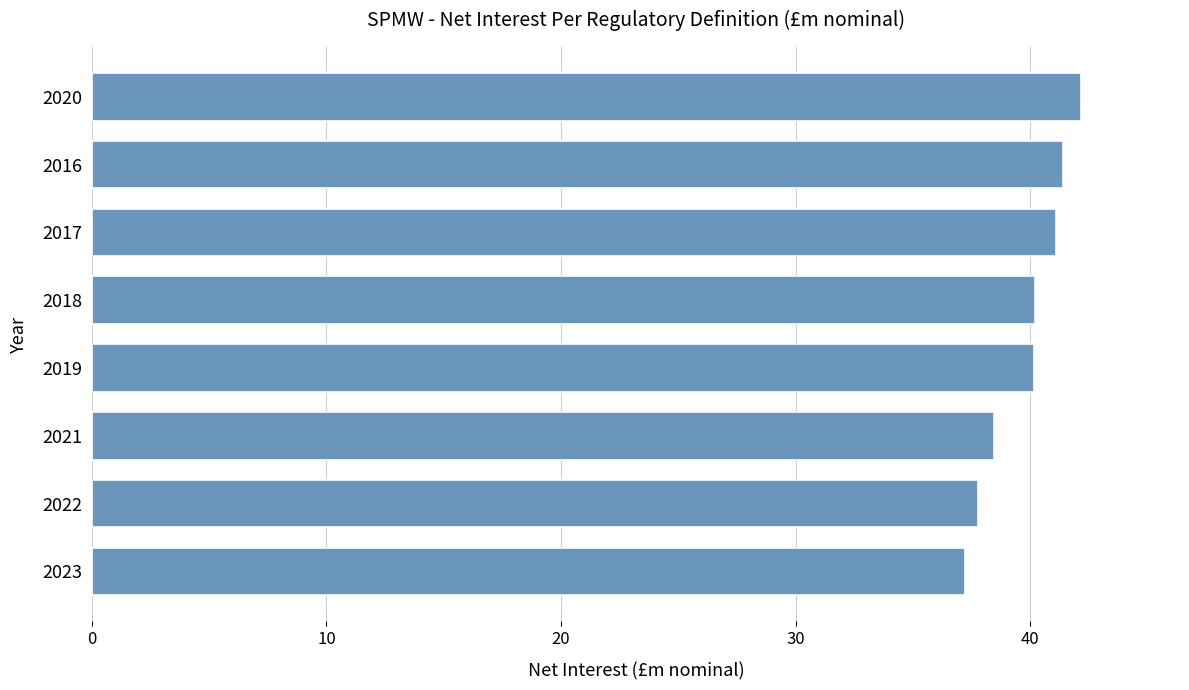

Approximately how many times larger is the value at 2016 compared to 2020?

1.0